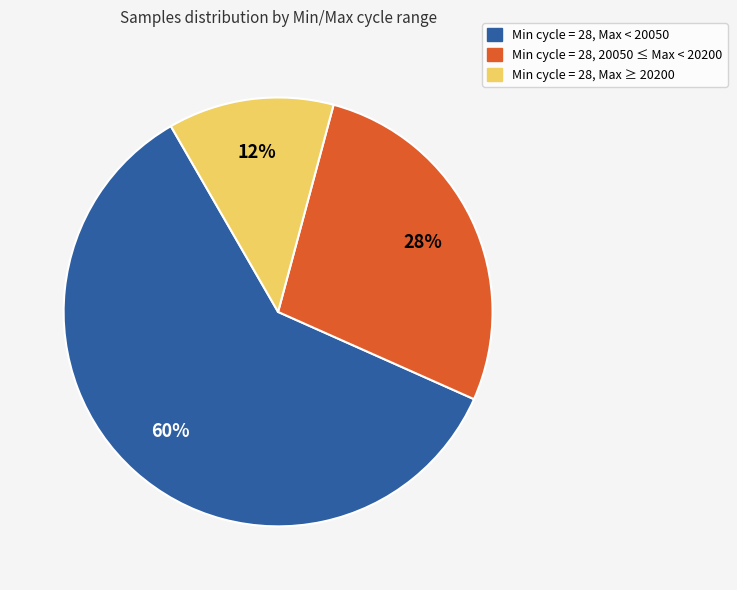

How many segments does this pie chart have?

3